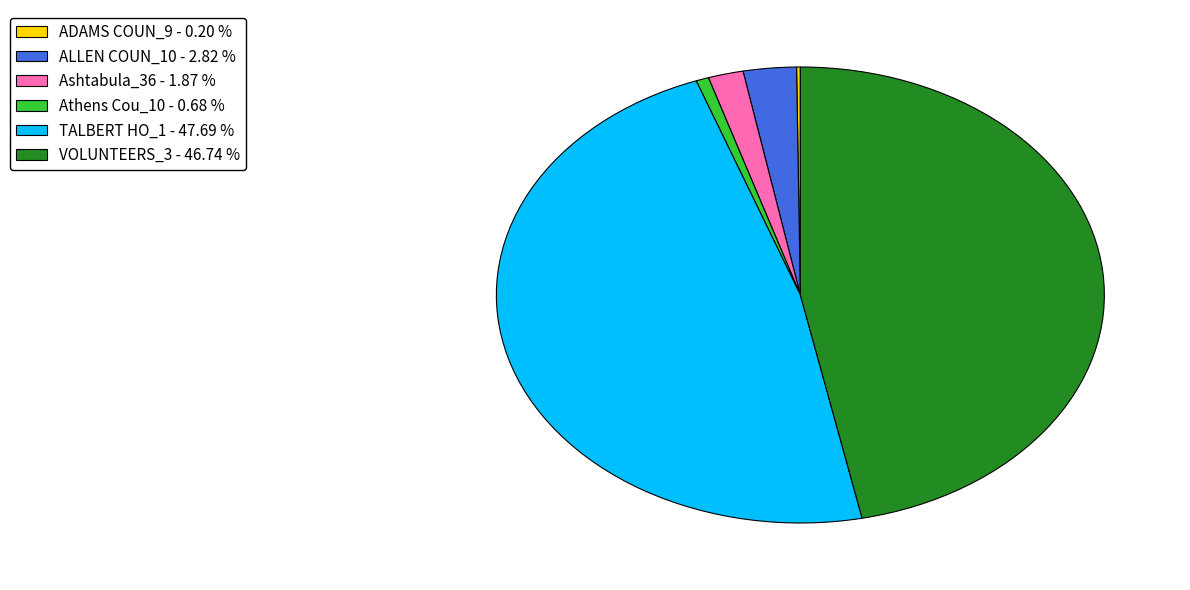

Is there any slice that represents more than half of the pie?

No